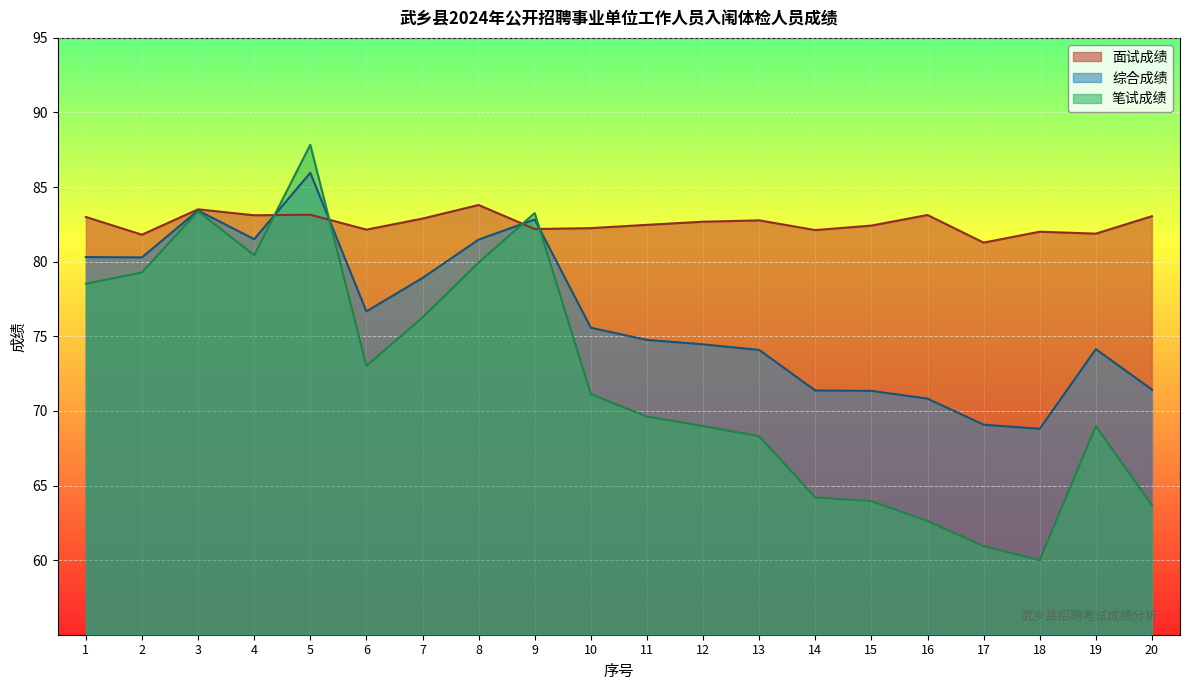

What value does the 笔试成绩 series have at 6?

73.0